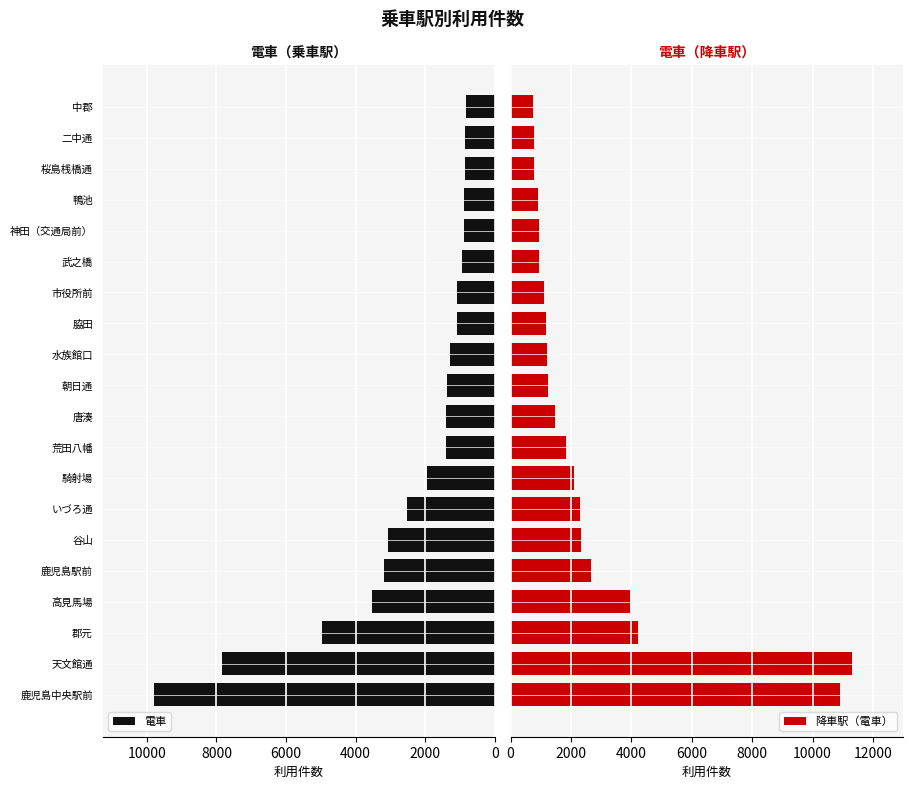

How many data points in 降車駅（電車） are less than 1462?

10